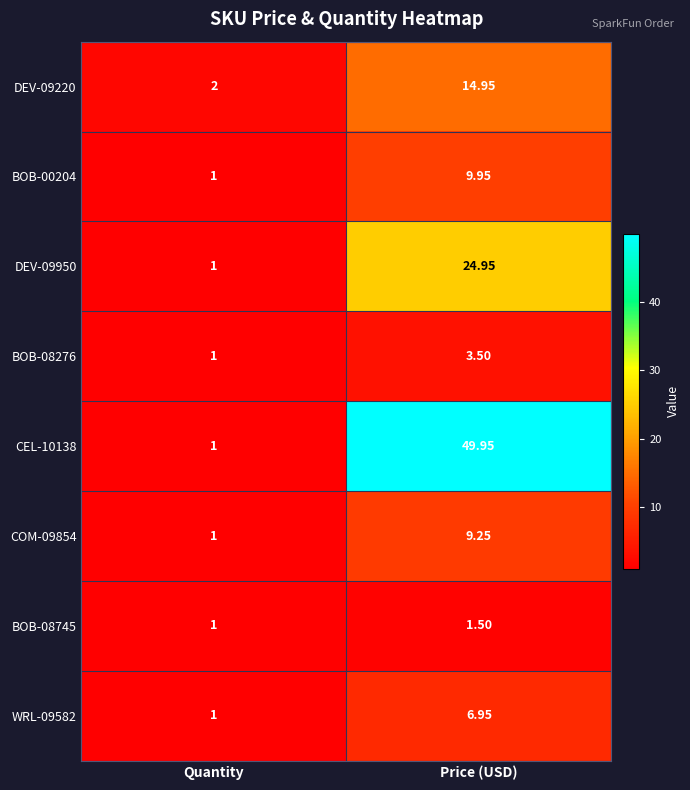

At which category is the sum across all series the highest?

Price (USD)